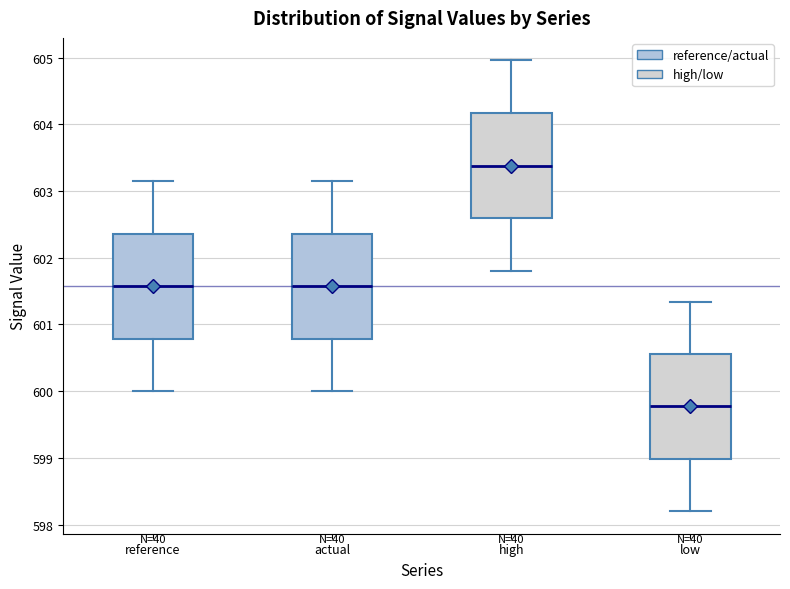

Reading left to right, read every box against the y-axis: the position of its median line, the range the box covers, and the ends of its whiskers. The values are not printed on the chart, so give them approximately, as read against the axis.

reference: median 601.6, box 600.8 to 602.4, whiskers 600.0 to 603.2
actual: median 601.6, box 600.8 to 602.4, whiskers 600.0 to 603.2
high: median 603.4, box 602.6 to 604.2, whiskers 601.8 to 605.0
low: median 599.8, box 599.0 to 600.6, whiskers 598.2 to 601.3